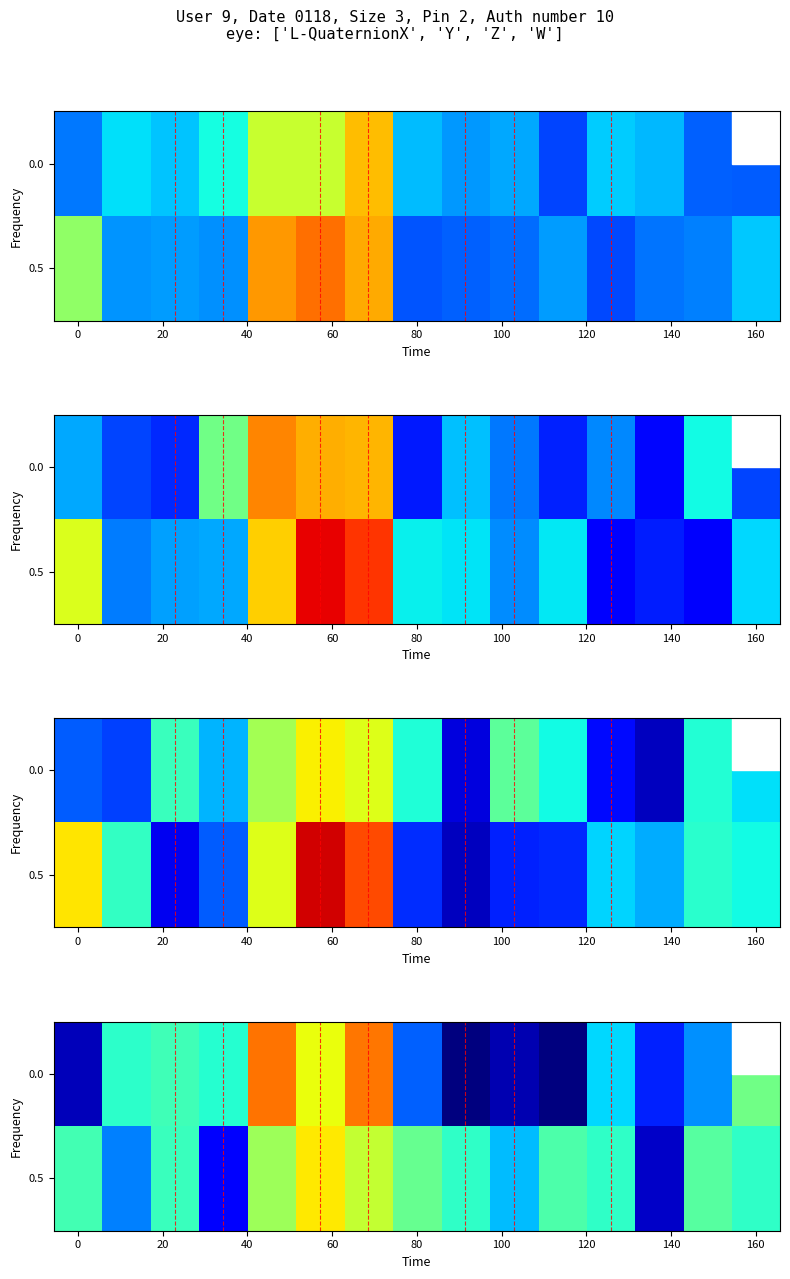

What is the difference between the maximum and minimum values in the 0.0 series?

102.7